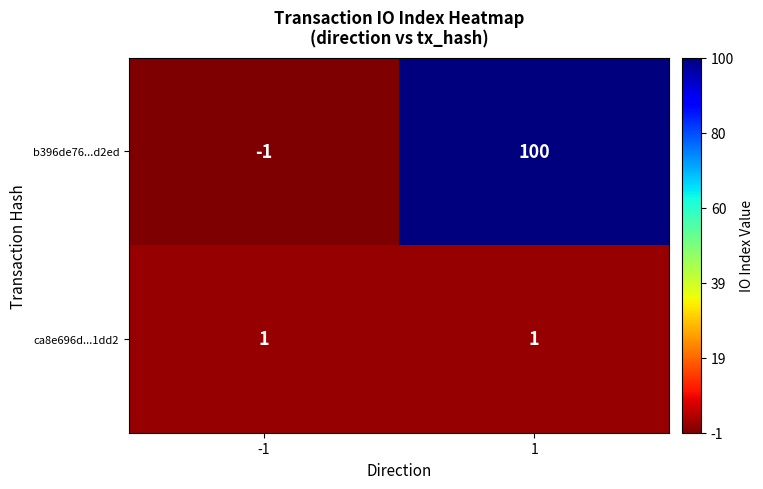

Reading left to right, what are all the values shown in this chart?

b396de76...d2ed: -1=-1	1=100
ca8e696d...1dd2: -1=1	1=1